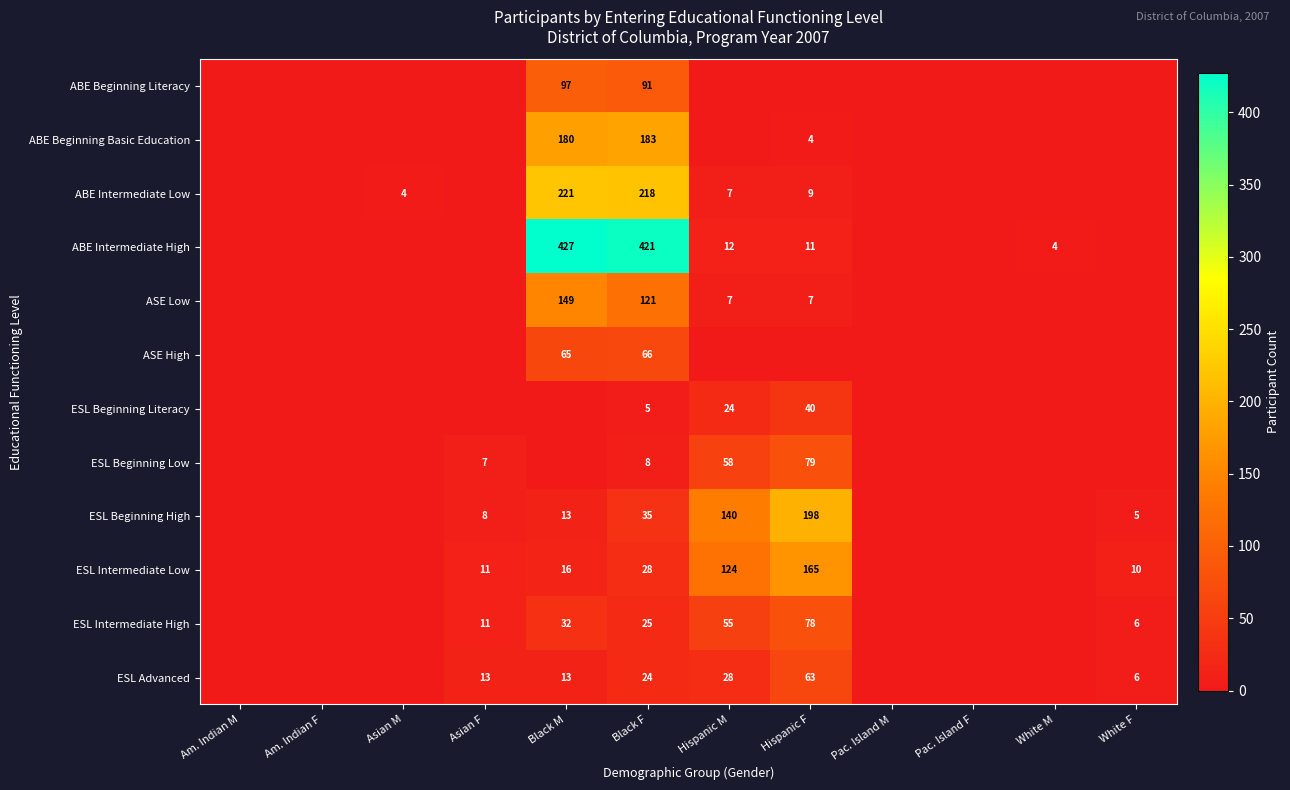

Is it true that ESL Beginning High equals 241 at Hispanic M?

False